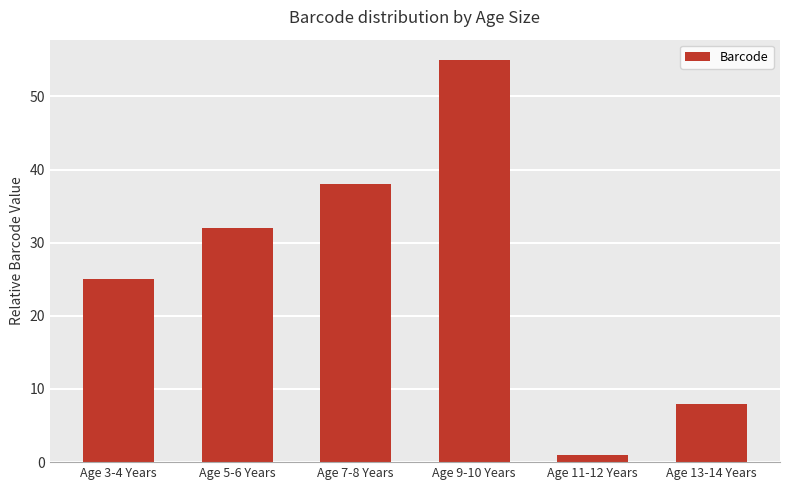

Reading left to right, what are all the values shown in this chart?

25	32	38	55	1	8